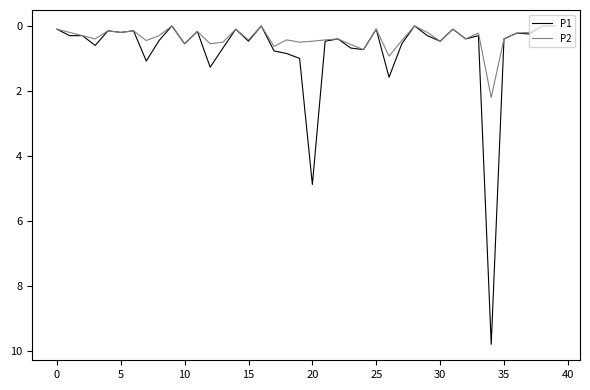

What is the maximum value shown in the chart?

9.8